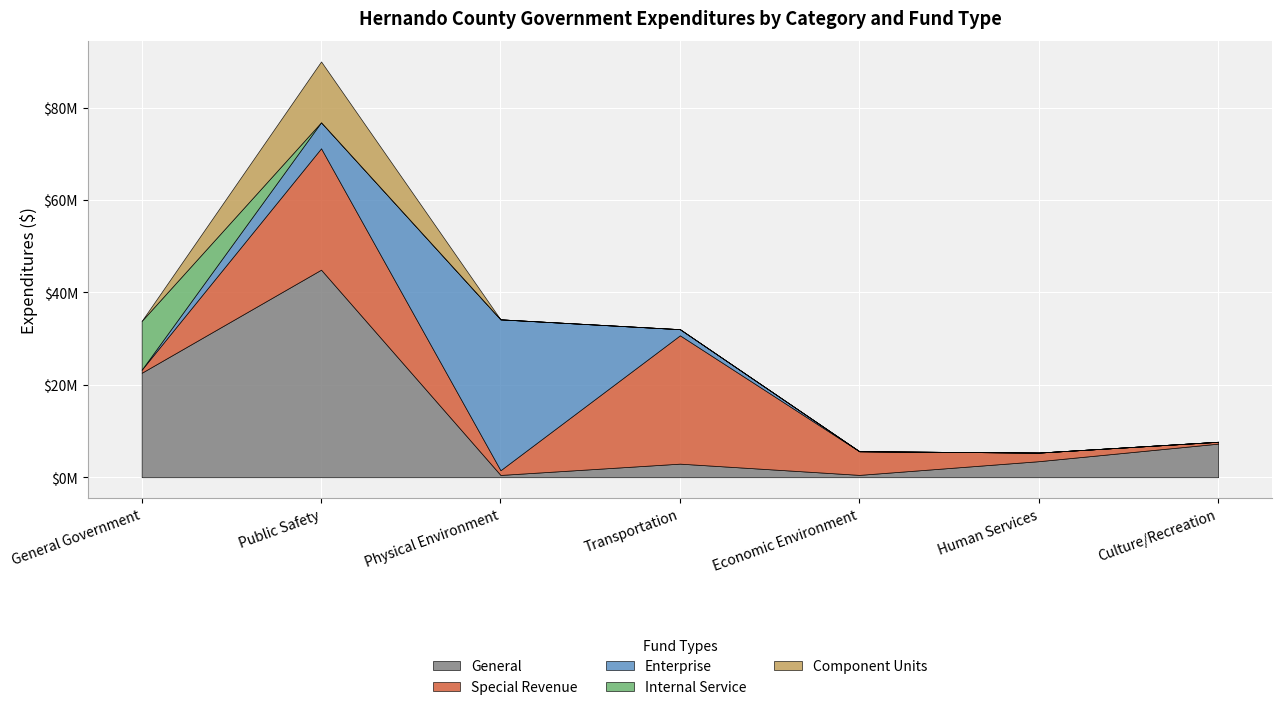

Which series has the widest spread of values?

General